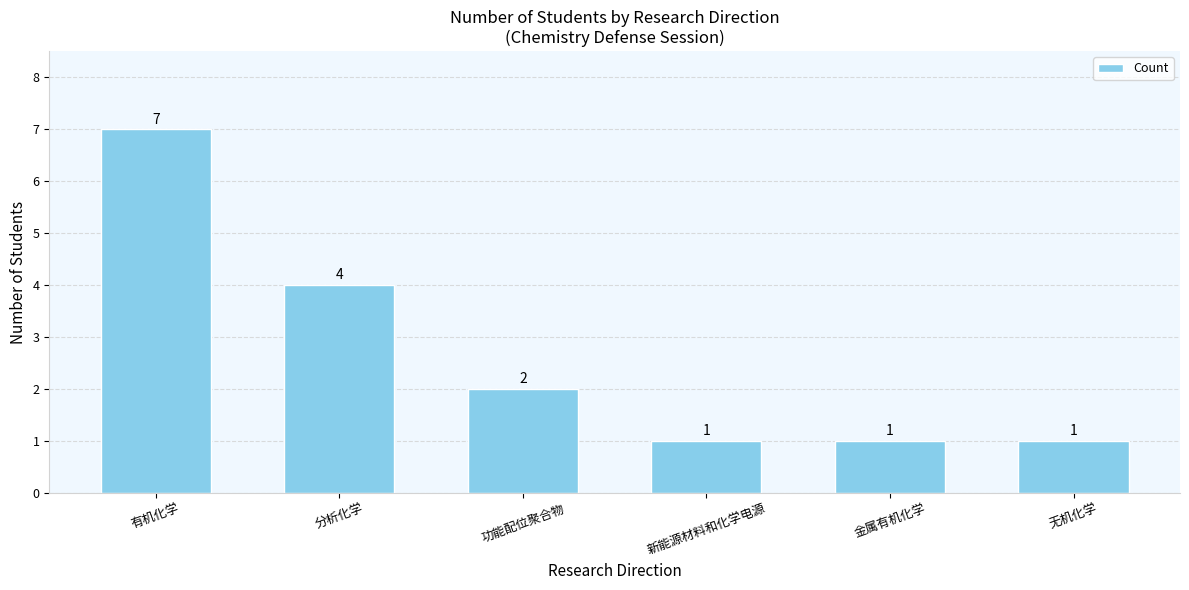

Is it true that the value at 无机化学 is 2?

False